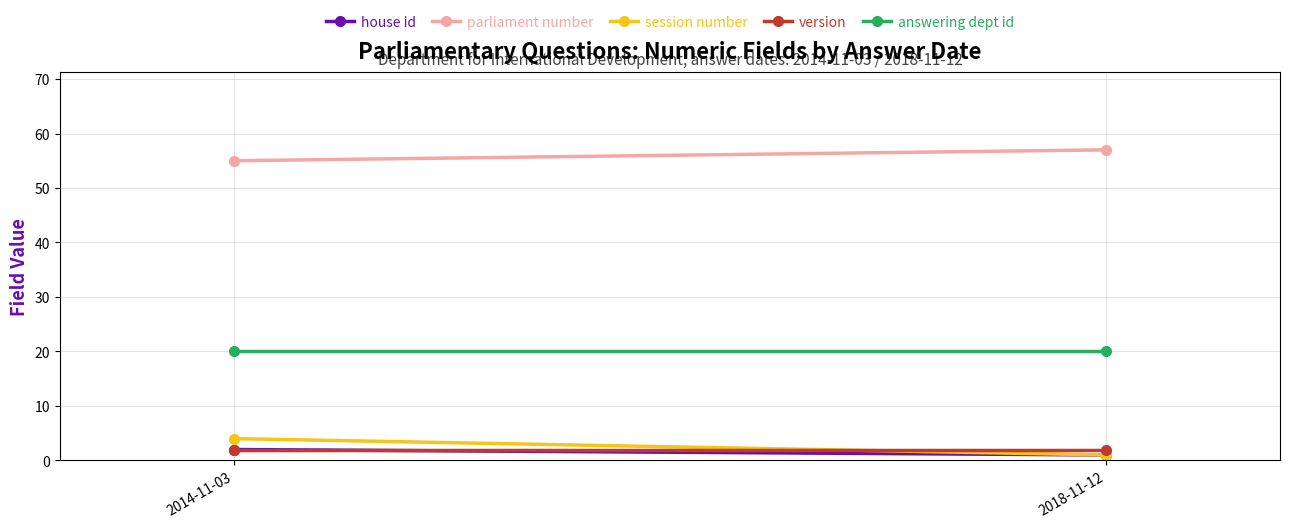

Rank the series at 2018-11-12 from lowest to highest value.

house id, session number, version, answering dept id, parliament number